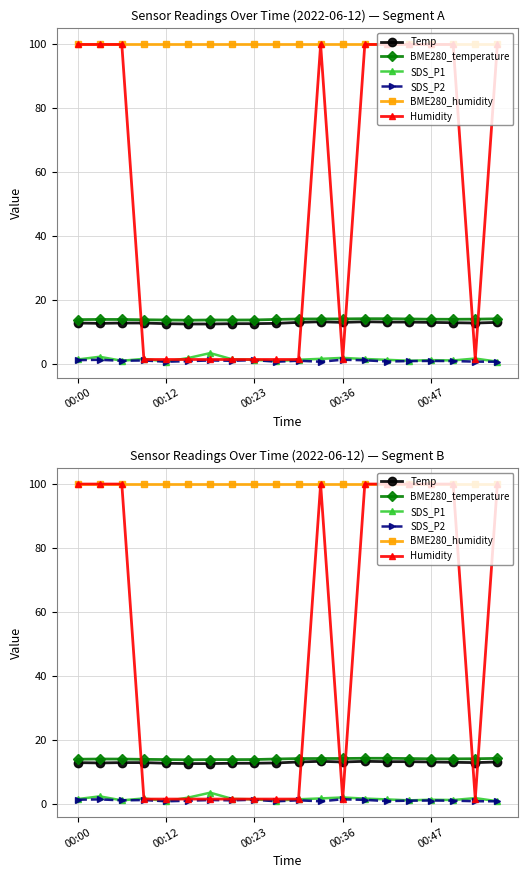

Which series has the widest spread of values?

Humidity